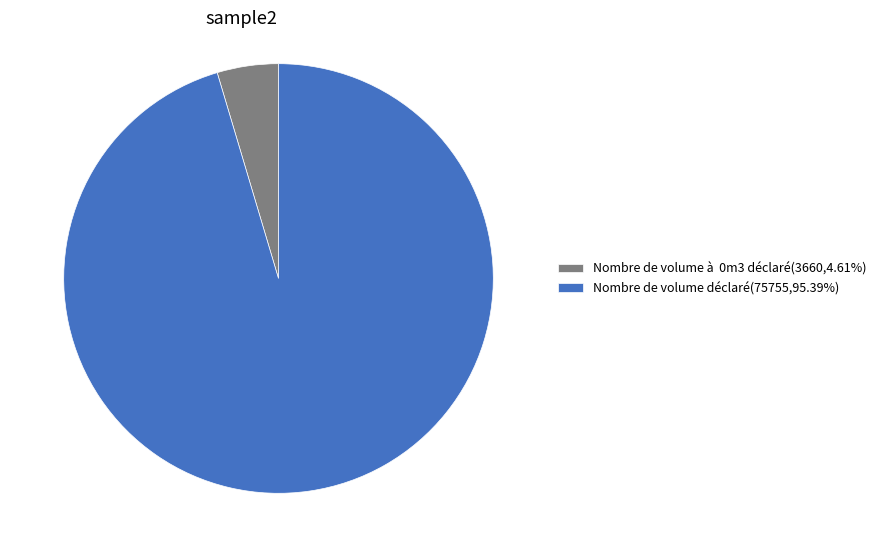

Is there a majority slice in this chart?

Yes